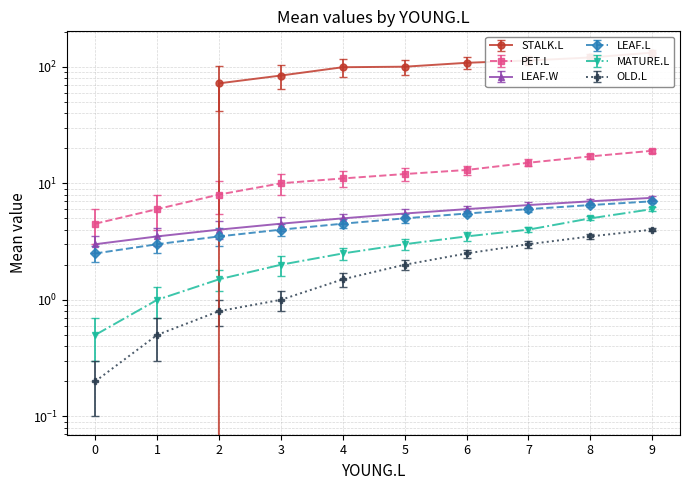

What is the difference between the second highest and second lowest values in the OLD.L series?

3.0